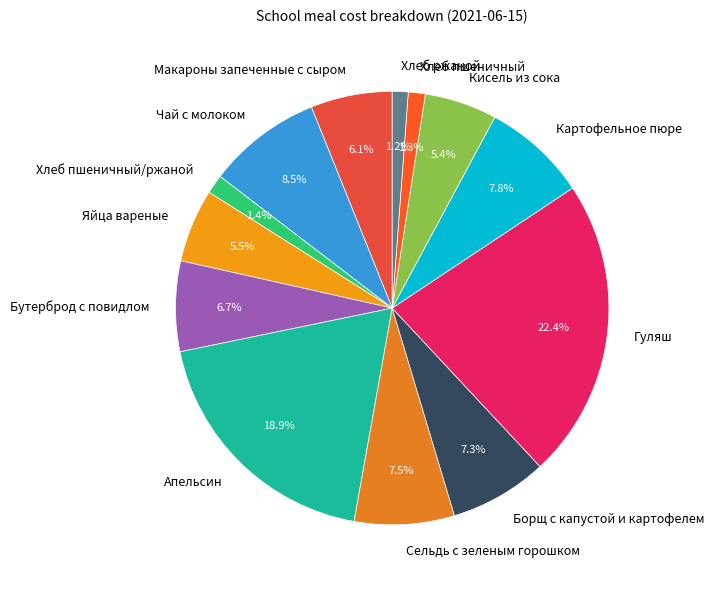

What is the largest slice in the pie chart?

Гуляш